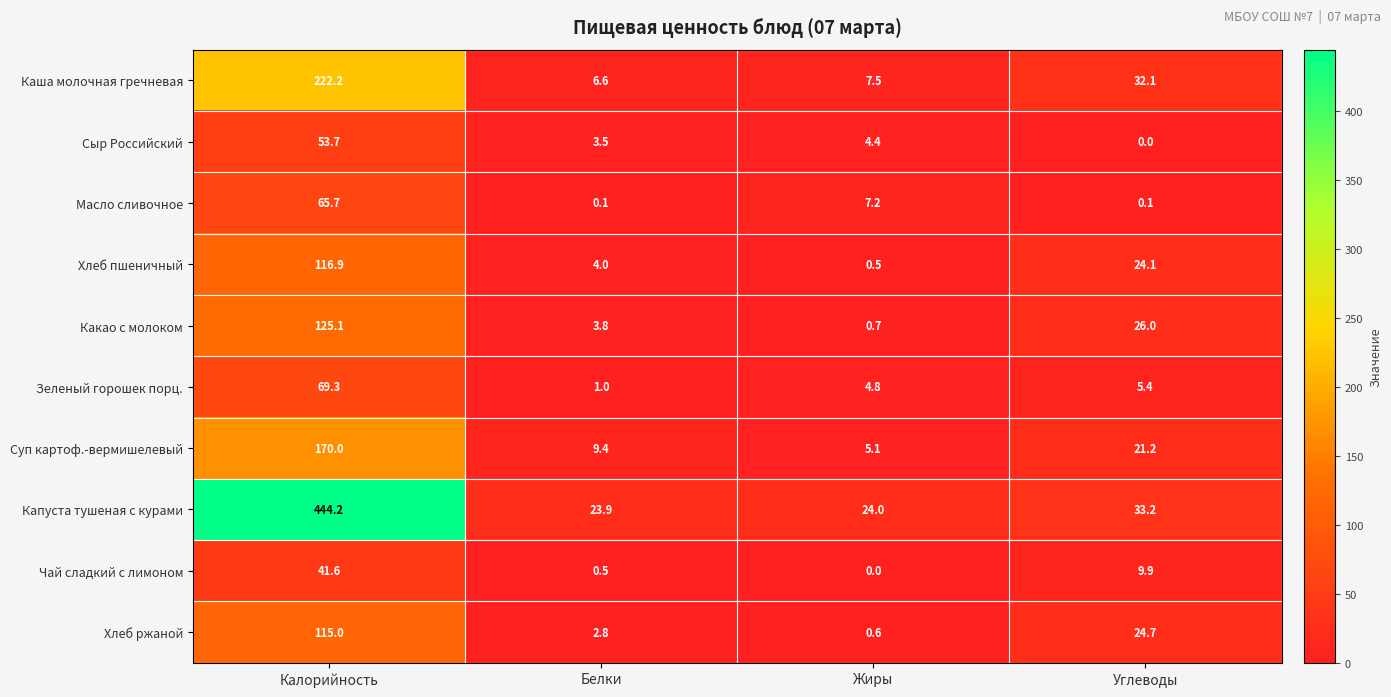

Where does the Чай сладкий с лимоном series first go above 9?

Калорийность